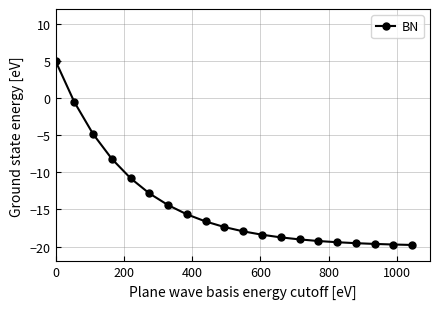

What is the value of the 20th point from the left?

-19.8